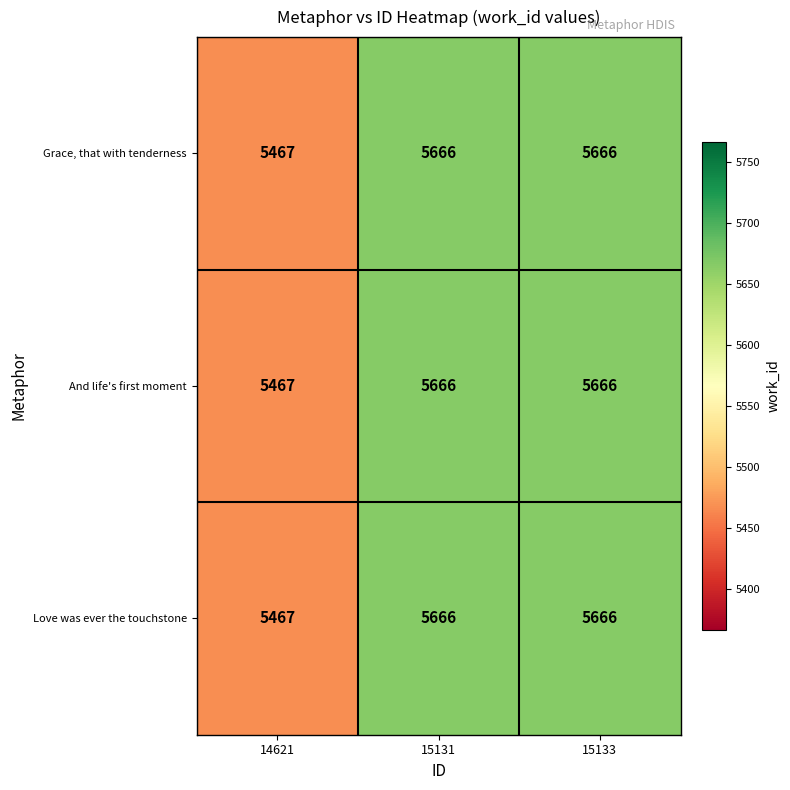

Which label corresponds to the smallest value in the chart?

14621